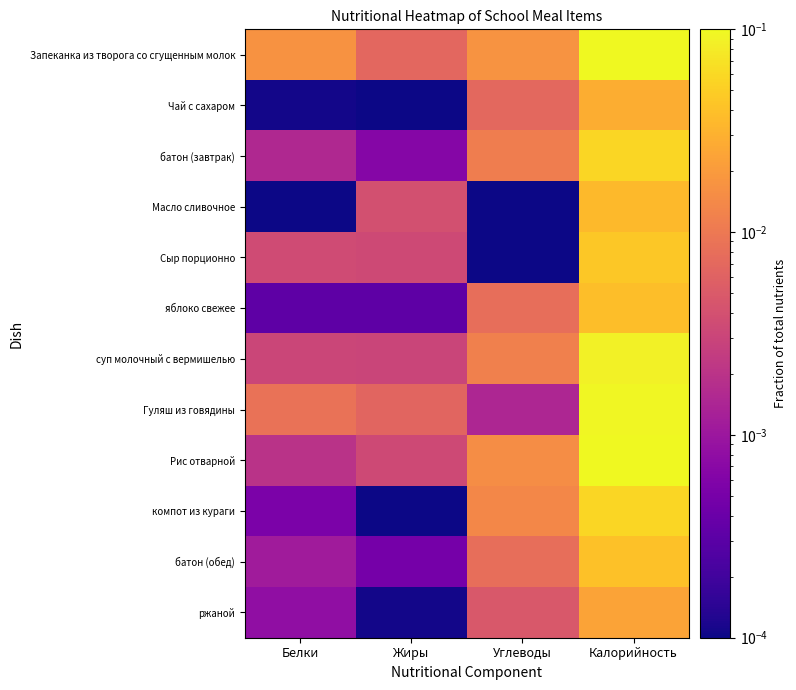

Count the number of categories in the chart.

4